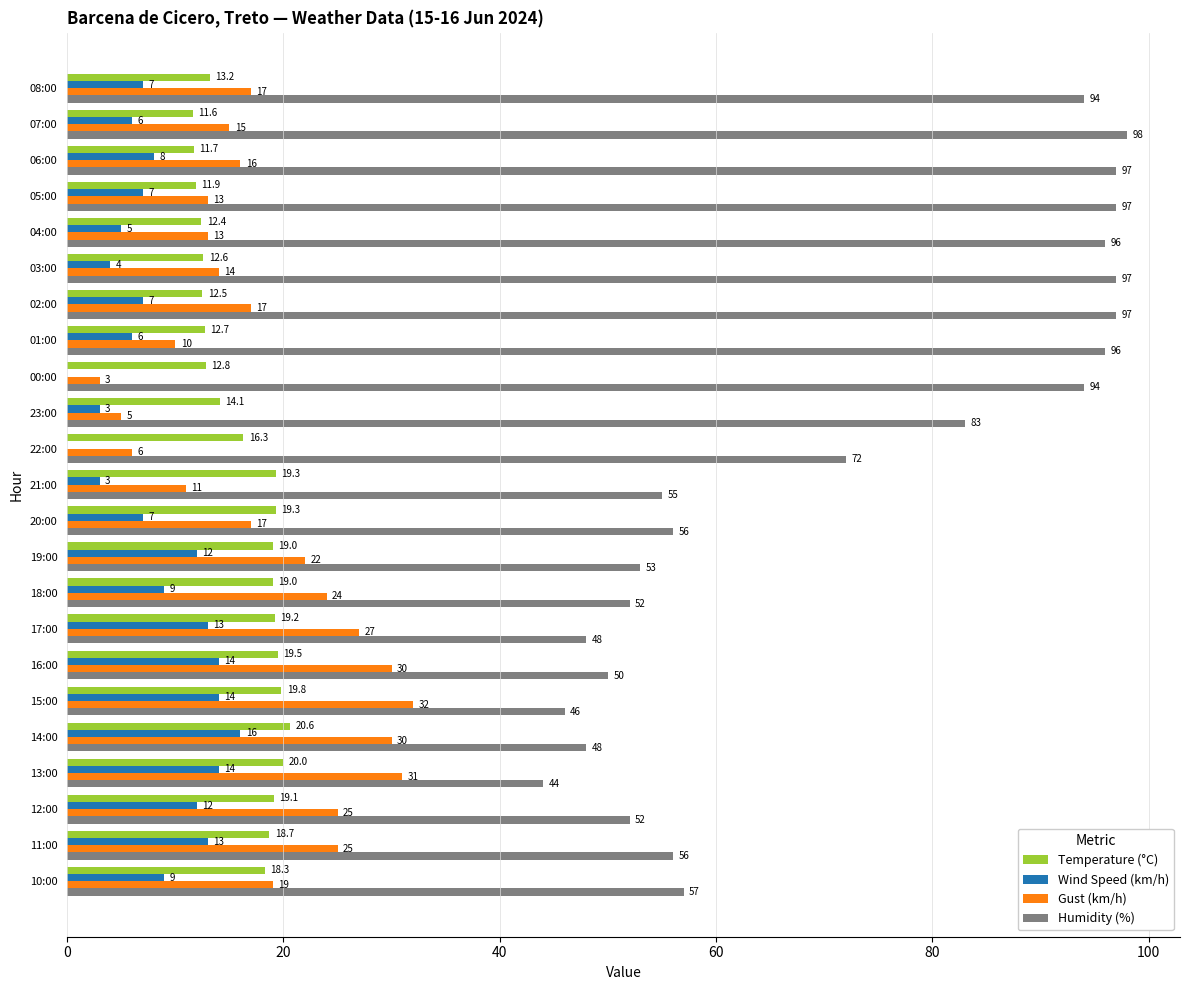

Which series has the largest total across all categories?

Humidity (%)